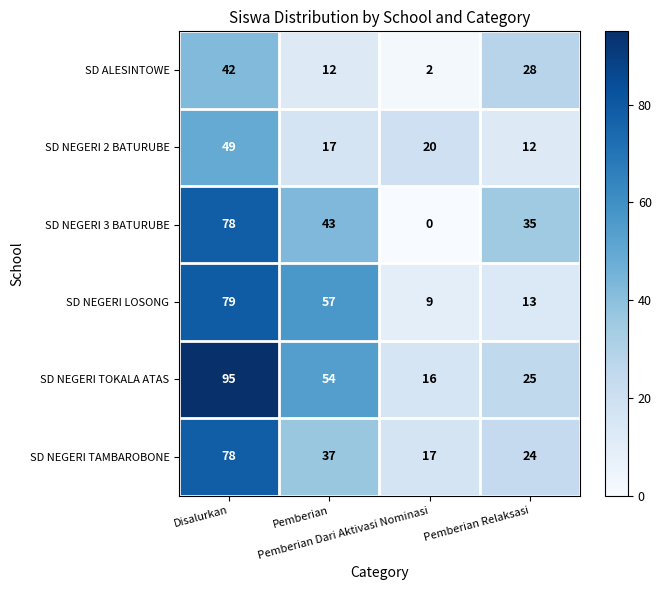

Which series has the largest range (max minus min)?

SD NEGERI TOKALA ATAS